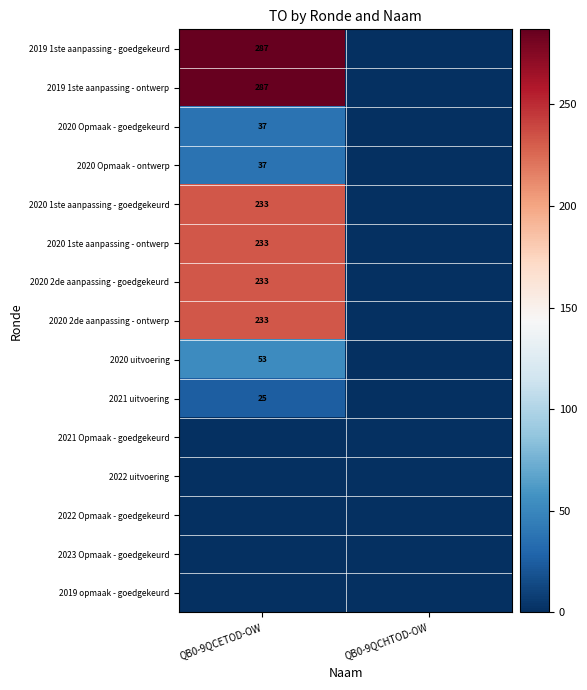

What is the greatest value displayed?

287